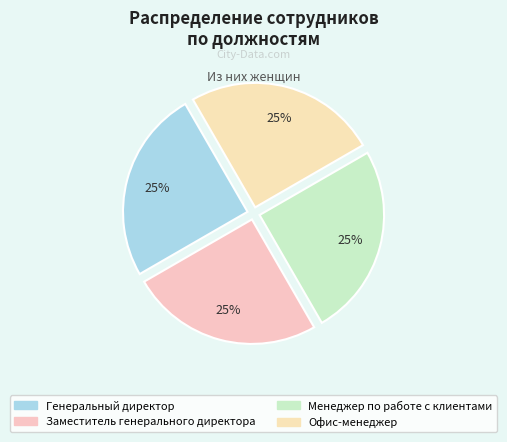

To the nearest percent, what is the combined percentage of Менеджер по работе с клиентами and Генеральный директор?

50%